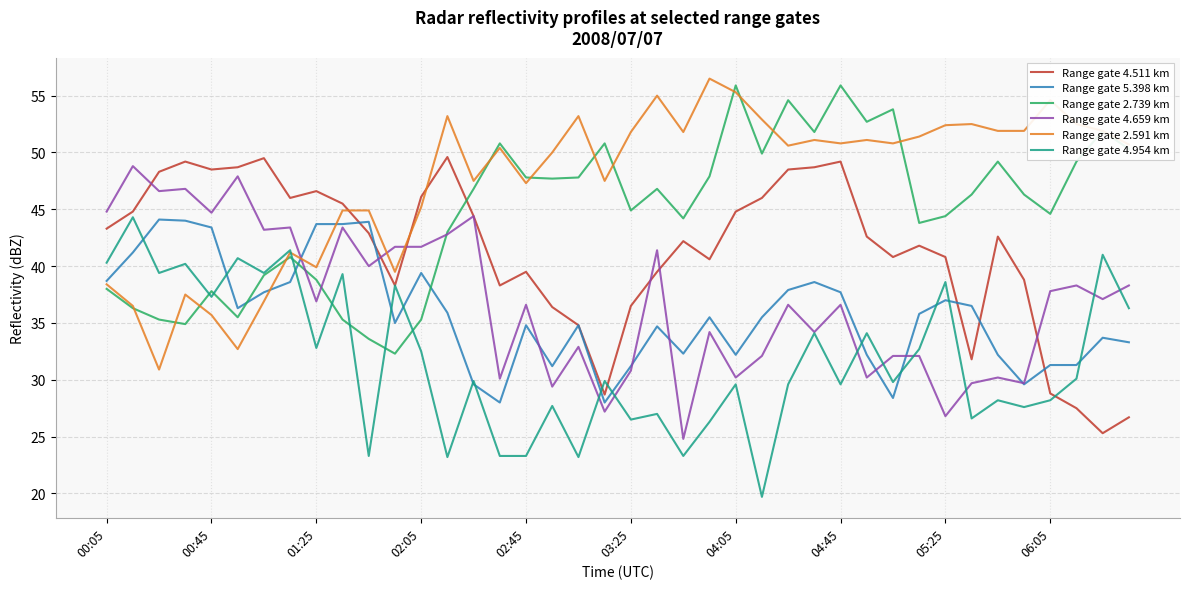

Which series has the largest total across all categories?

Range gate 2.591 km